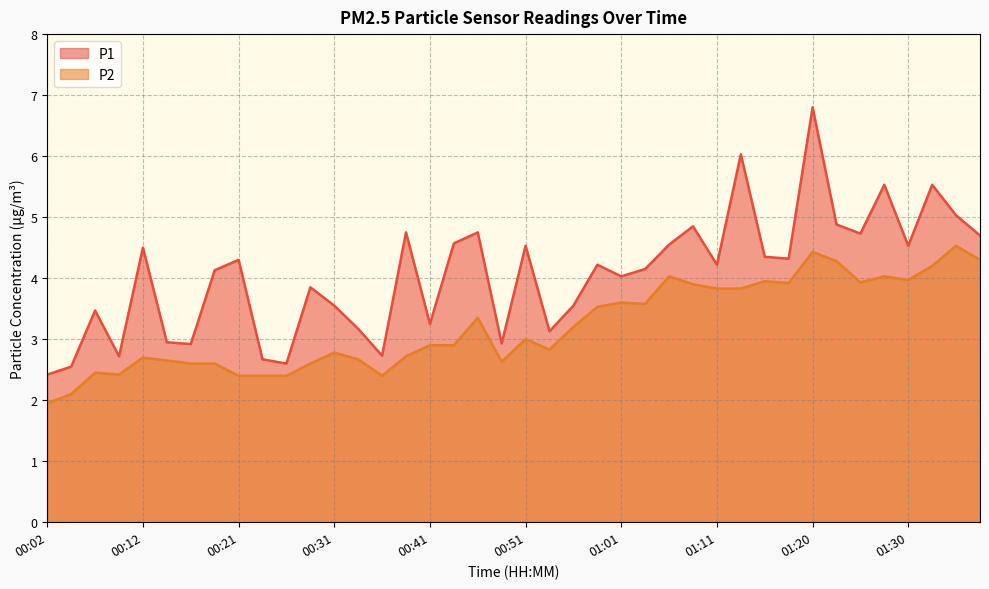

Reading left to right, list all the values displayed in this chart.

P1: 00:02=2.4	00:04=2.5	00:07=3.5	00:09=2.7	00:12=4.5	00:14=3.0	00:17=2.9	00:19=4.1	00:21=4.3	00:24=2.7	00:26=2.6	00:29=3.9	00:31=3.5	00:34=3.2	00:36=2.7	00:39=4.8	00:41=3.2	00:44=4.6	00:46=4.8	00:48=2.9	00:51=4.5	00:53=3.1	00:56=3.5	00:58=4.2	01:01=4.0	01:03=4.2	01:06=4.5	01:08=4.8	01:11=4.2	01:13=6.0	01:15=4.3	01:18=4.3	01:20=6.8	01:23=4.9	01:25=4.7	01:28=5.5	01:30=4.5	01:33=5.5	01:35=5.0	01:37=4.7
P2: 00:02=1.9	00:04=2.1	00:07=2.5	00:09=2.4	00:12=2.7	00:14=2.6	00:17=2.6	00:19=2.6	00:21=2.4	00:24=2.4	00:26=2.4	00:29=2.6	00:31=2.8	00:34=2.7	00:36=2.4	00:39=2.7	00:41=2.9	00:44=2.9	00:46=3.4	00:48=2.6	00:51=3.0	00:53=2.8	00:56=3.2	00:58=3.5	01:01=3.6	01:03=3.6	01:06=4.0	01:08=3.9	01:11=3.8	01:13=3.8	01:15=4.0	01:18=3.9	01:20=4.4	01:23=4.3	01:25=3.9	01:28=4.0	01:30=4.0	01:33=4.2	01:35=4.5	01:37=4.3